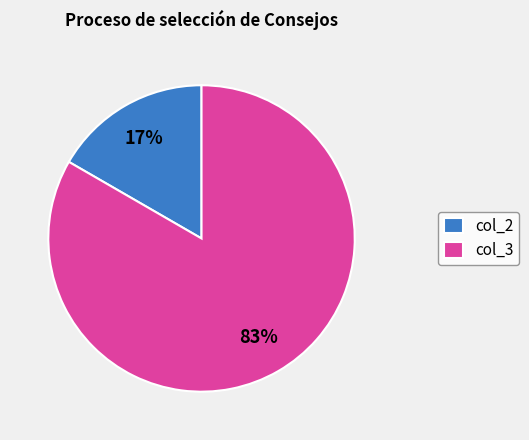

The col_2 slice represents 17% of the pie. True or false?

True